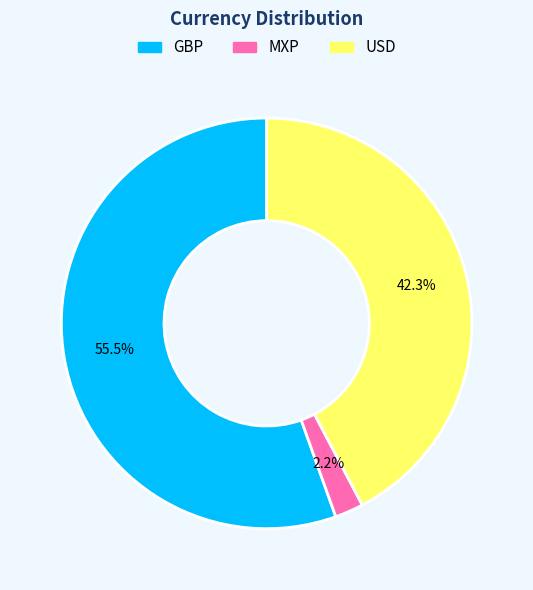

Which has a higher value, USD or MXP?

USD